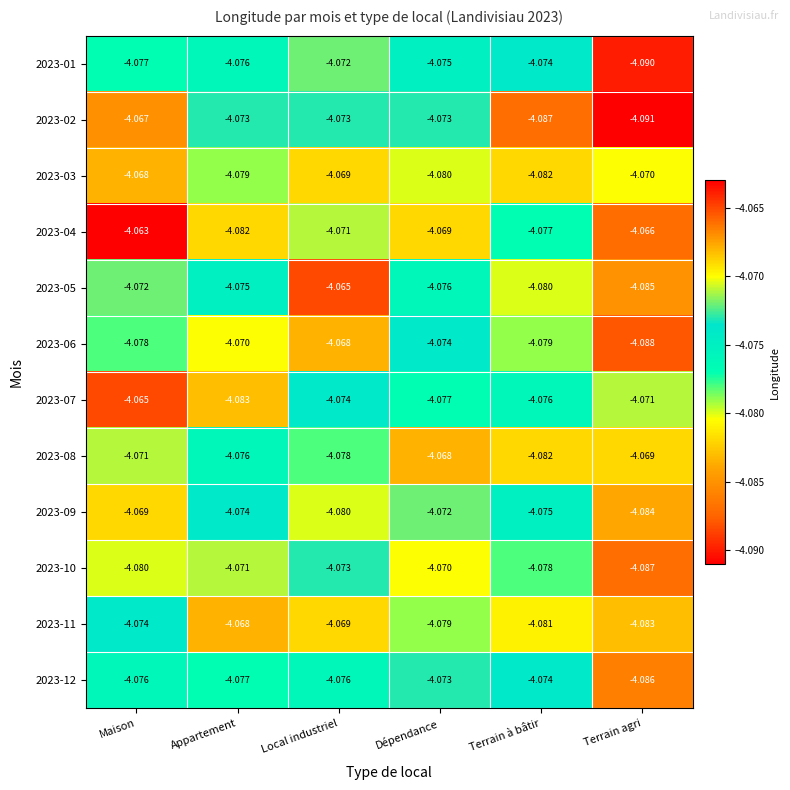

Which series has the largest range (max minus min)?

2023-02